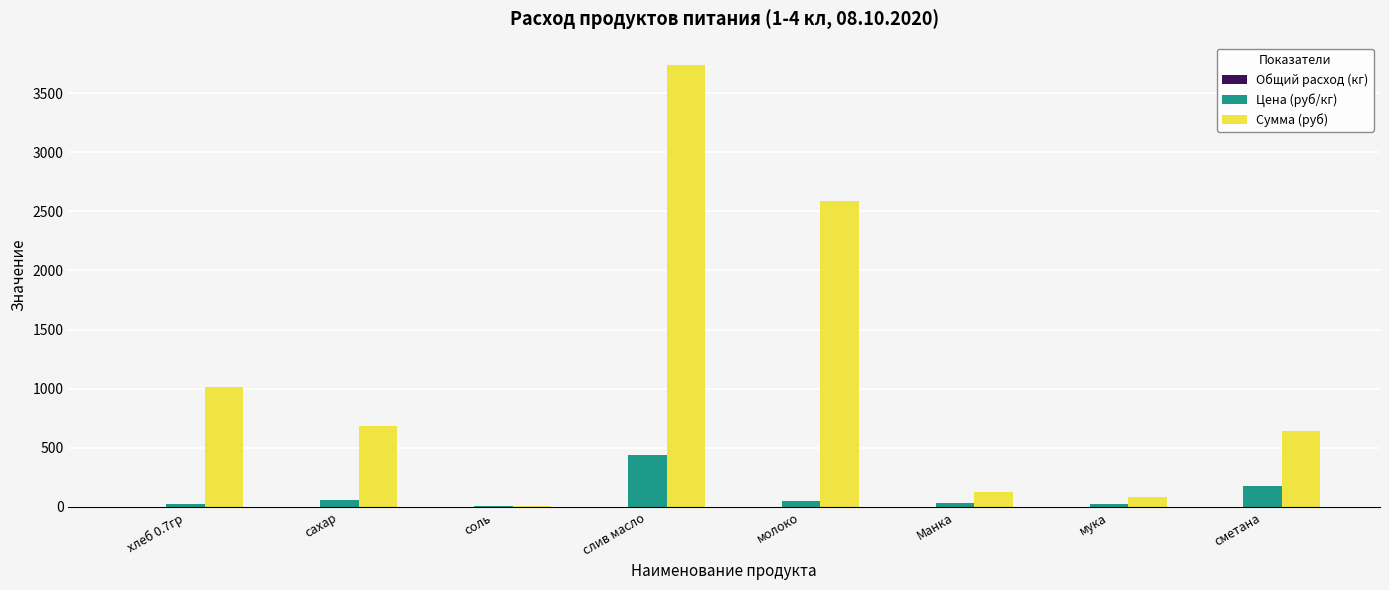

What is the total value across all series at молоко?

2633.3